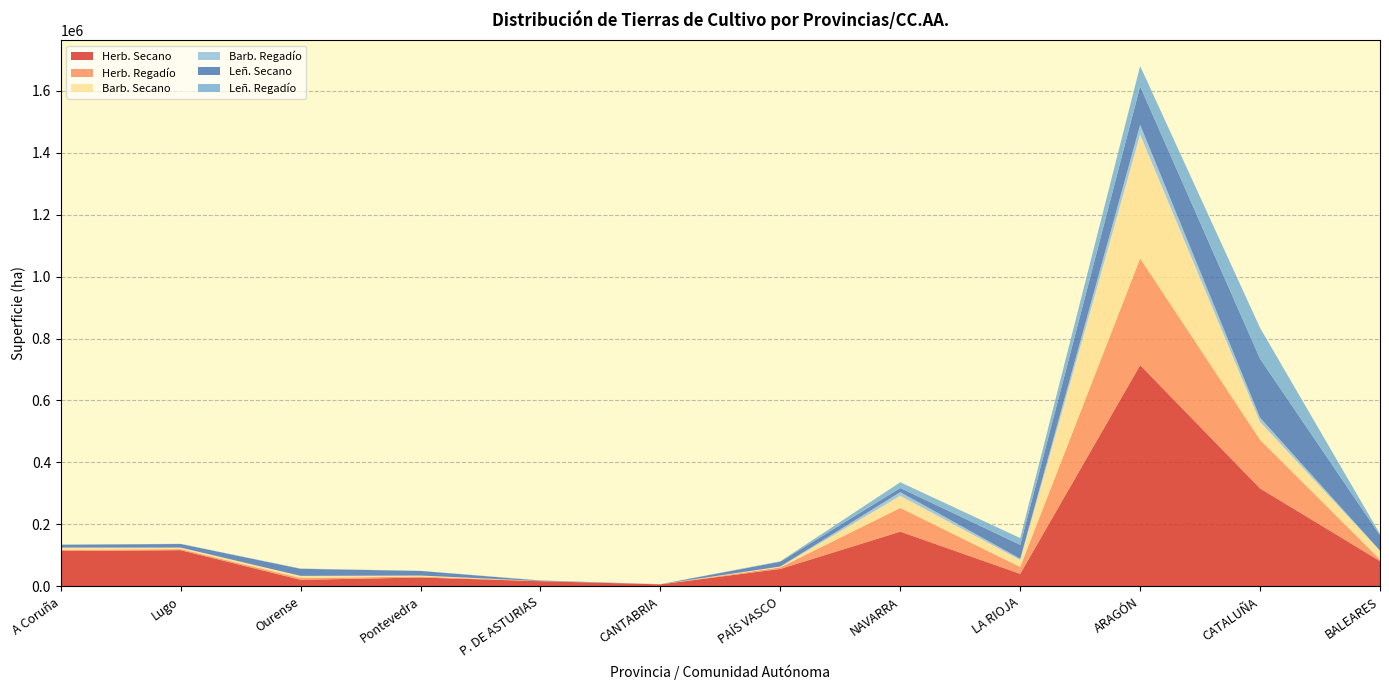

Reading right to left, transcribe all the data shown in this chart.

Herb. Secano: BALEARES=81890	CATALUÑA=316257	ARAGÓN=713933	LA RIOJA=40656	NAVARRA=176780	PAÍS VASCO=56438	CANTABRIA=6652	P. DE ASTURIAS=16915	Pontevedra=28706	Ourense=21313	Lugo=116949	A Coruña=114233
Herb. Regadío: BALEARES=5293	CATALUÑA=157062	ARAGÓN=344751	LA RIOJA=22061	NAVARRA=76552	PAÍS VASCO=5125	CANTABRIA=0	P. DE ASTURIAS=538	Pontevedra=3031	Ourense=5686	Lugo=3462	A Coruña=4007
Barb. Secano: BALEARES=27454	CATALUÑA=57502	ARAGÓN=399374	LA RIOJA=22579	NAVARRA=38827	PAÍS VASCO=2686	CANTABRIA=268	P. DE ASTURIAS=0	Pontevedra=3329	Ourense=7057	Lugo=4864	A Coruña=7161
Barb. Regadío: BALEARES=1124	CATALUÑA=13569	ARAGÓN=31578	LA RIOJA=4080	NAVARRA=12134	PAÍS VASCO=0	CANTABRIA=0	P. DE ASTURIAS=0	Pontevedra=0	Ourense=0	Lugo=0	A Coruña=0
Leñ. Secano: BALEARES=49174	CATALUÑA=190189	ARAGÓN=123988	LA RIOJA=44839	NAVARRA=13237	PAÍS VASCO=15465	CANTABRIA=239	P. DE ASTURIAS=1278	Pontevedra=14822	Ourense=22680	Lugo=11653	A Coruña=8880
Leñ. Regadío: BALEARES=4340	CATALUÑA=99582	ARAGÓN=65710	LA RIOJA=21872	NAVARRA=18590	PAÍS VASCO=1500	CANTABRIA=0	P. DE ASTURIAS=838	Pontevedra=463	Ourense=1031	Lugo=576	A Coruña=970